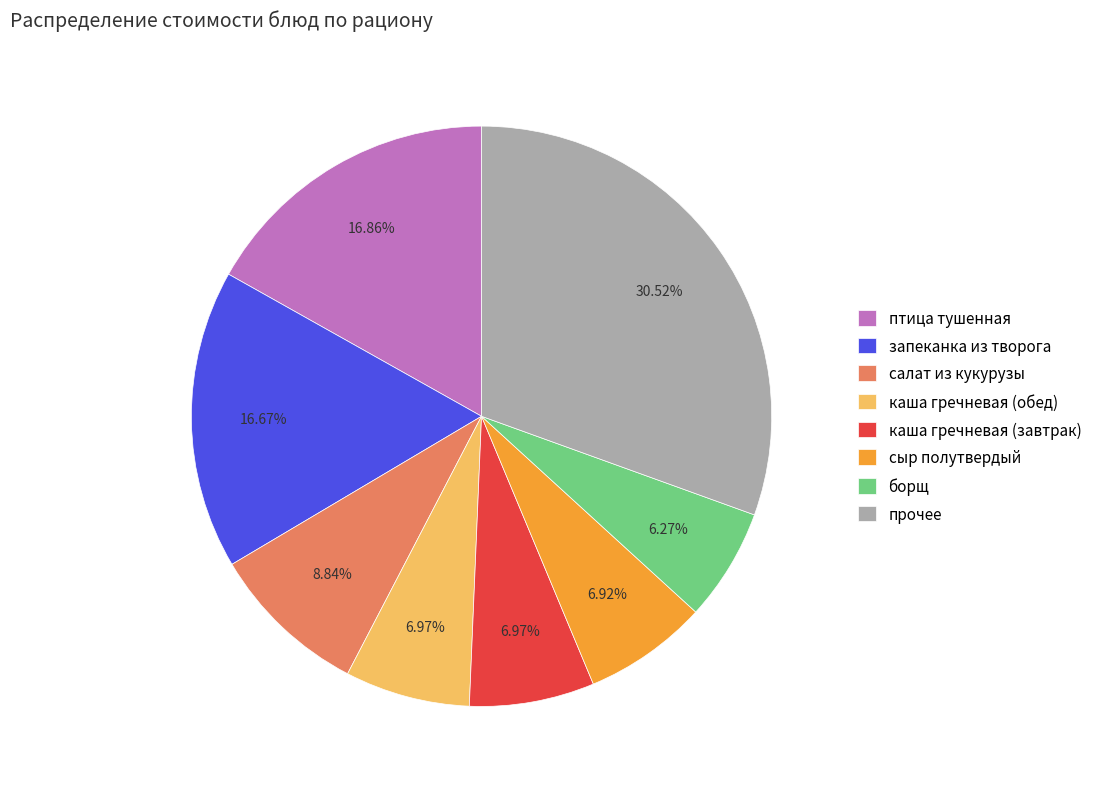

Combined, do сыр полутвердый and прочее account for over 50%?

No